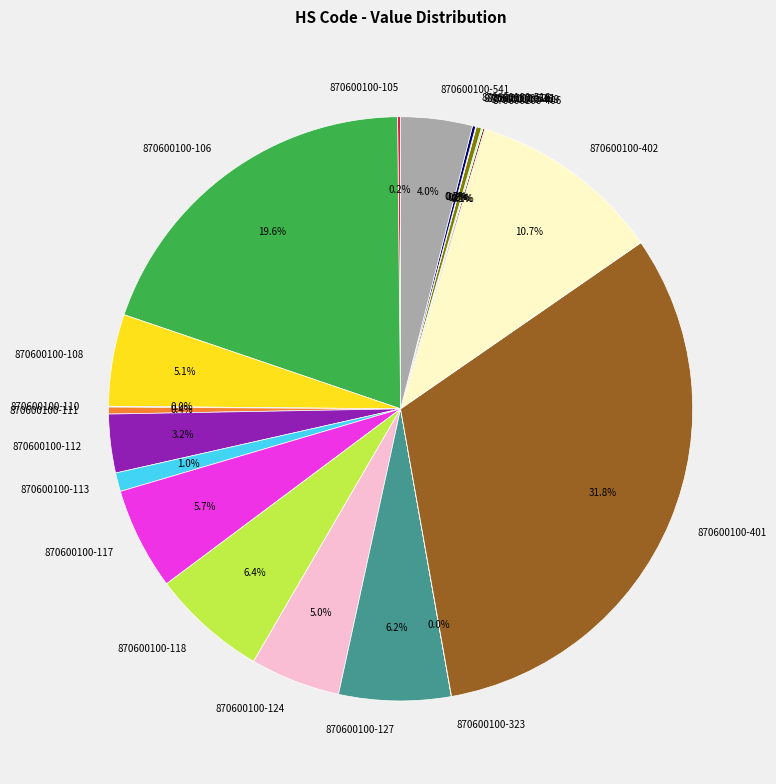

True or false: 870600100-113 accounts for 11% of the total.

False